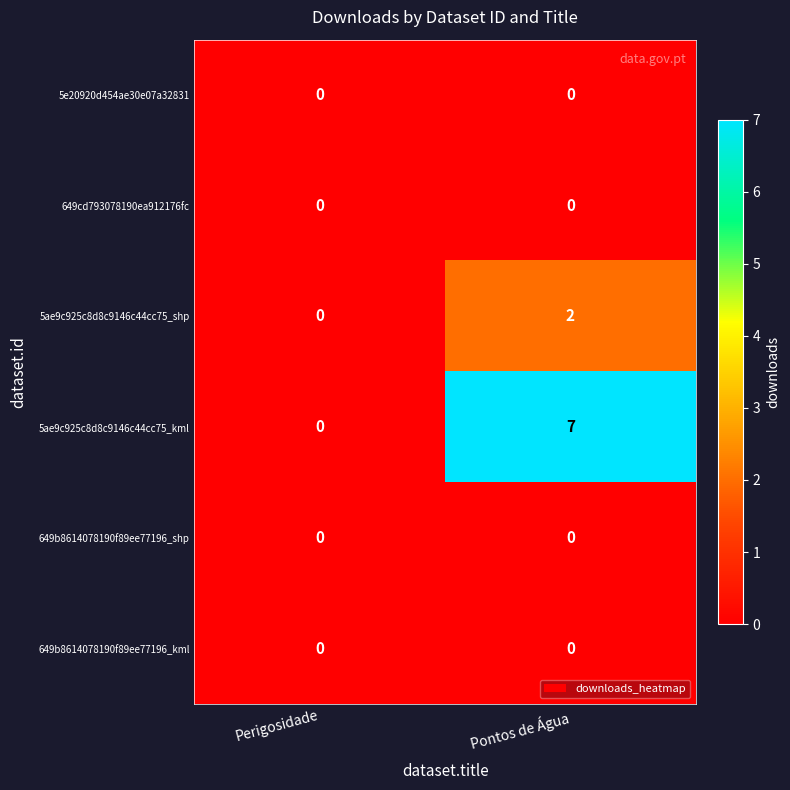

What is the total value across all series at Pontos de Água?

9